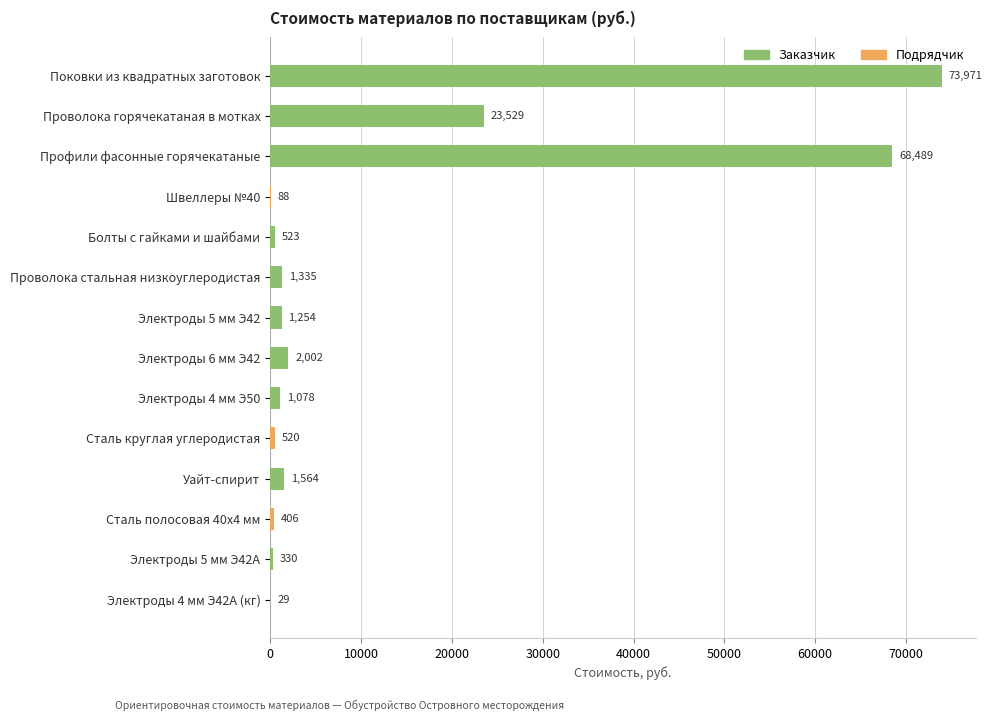

What are all the series names shown in the legend?

Заказчик, Подрядчик